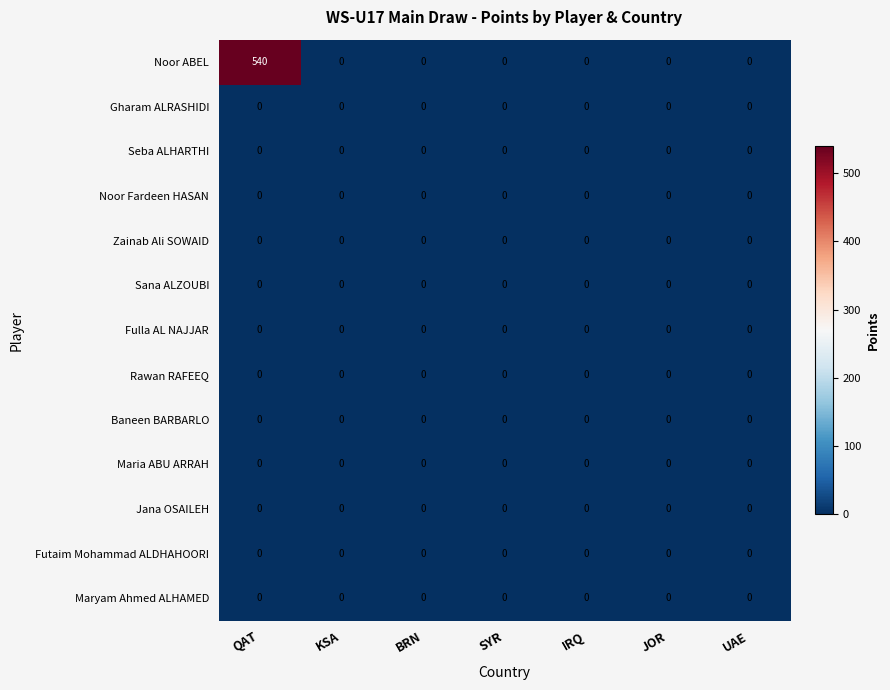

Which series has the widest spread of values?

Noor ABEL